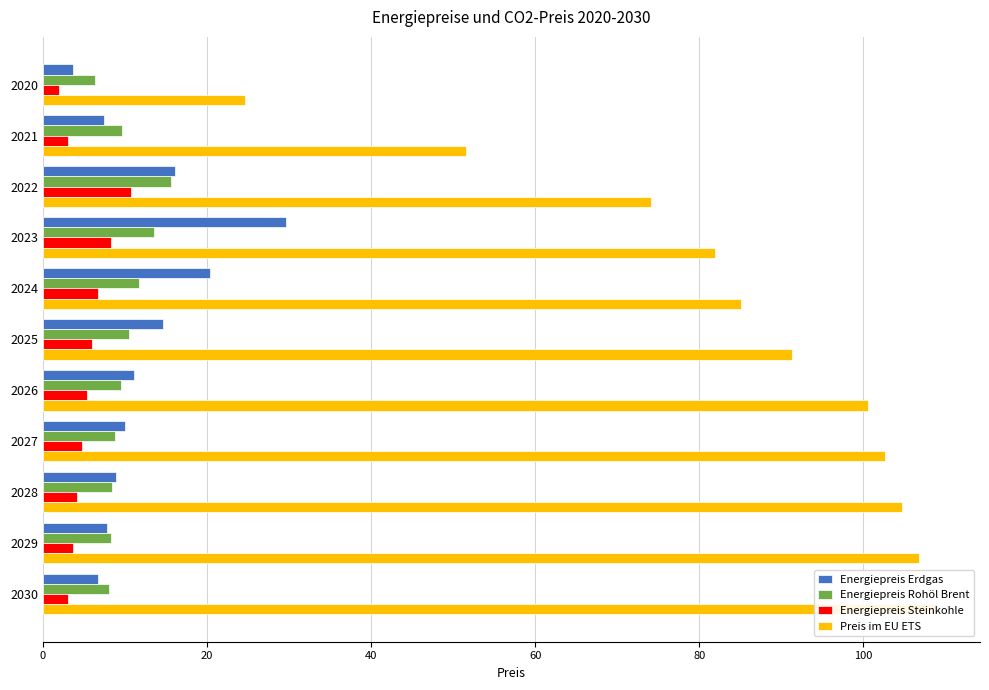

The Energiepreis Rohöl Brent series shows 9.7 at 2021. True or false?

True